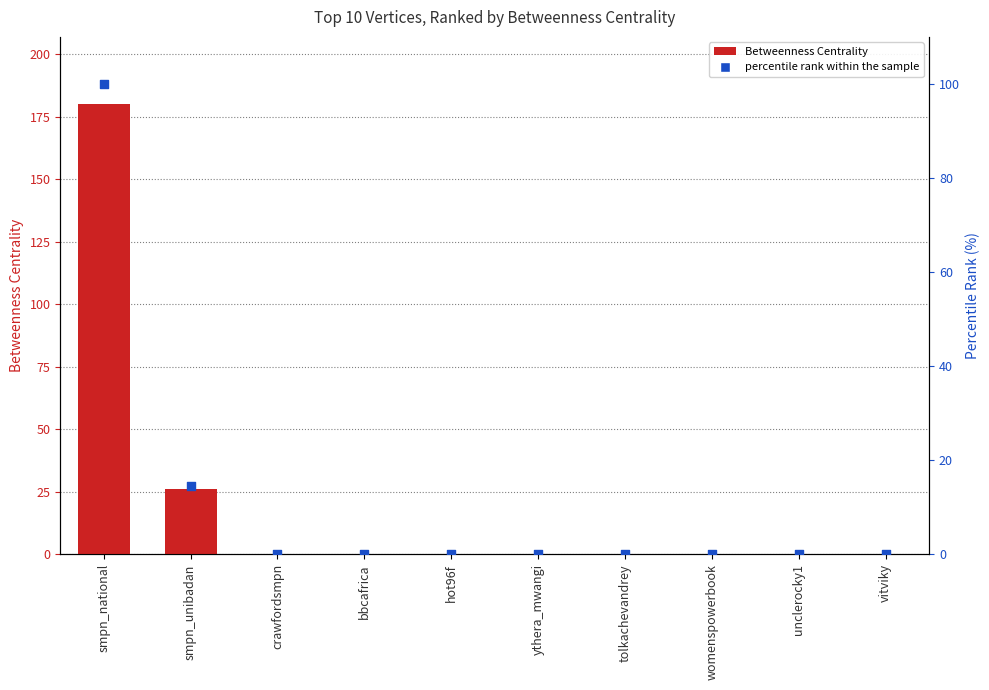

Which series has the largest Y range (max minus min)?

Betweenness Centrality